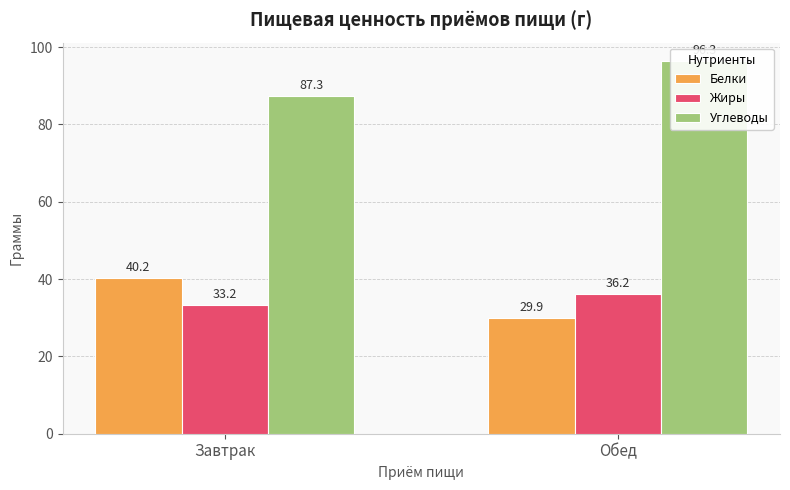

Are the bars grouped side by side (vs. stacked)?

Yes